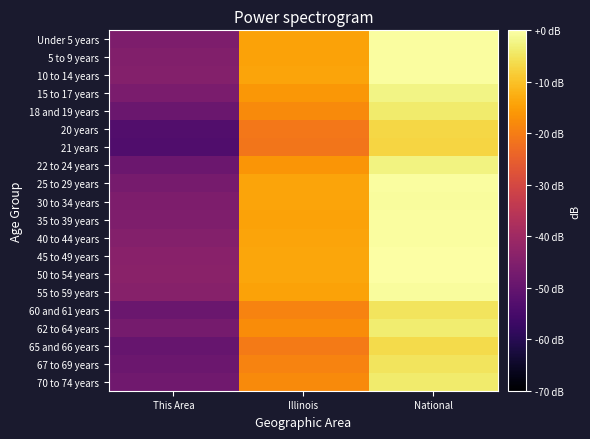

Which has a higher value, Illinois or National?

National